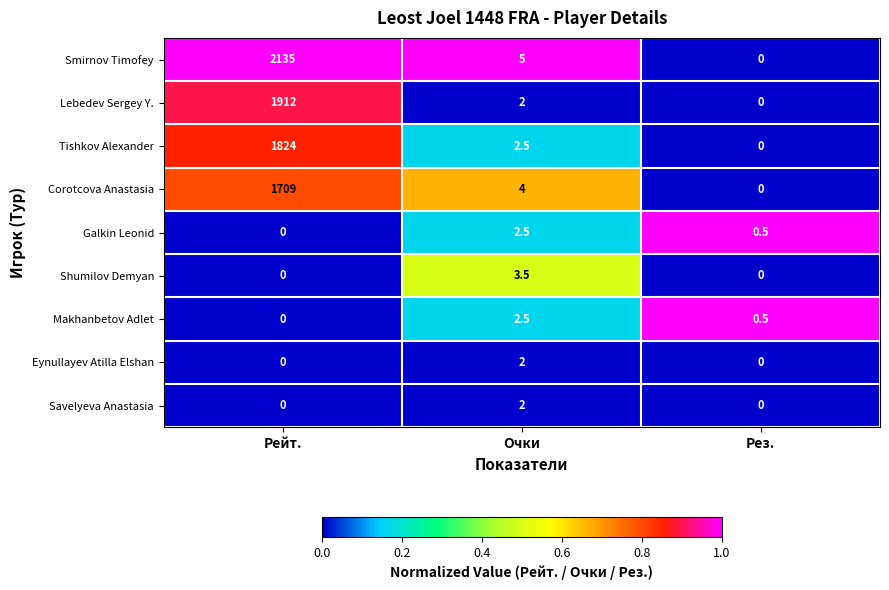

What is the maximum value for Galkin Leonid?

2.5